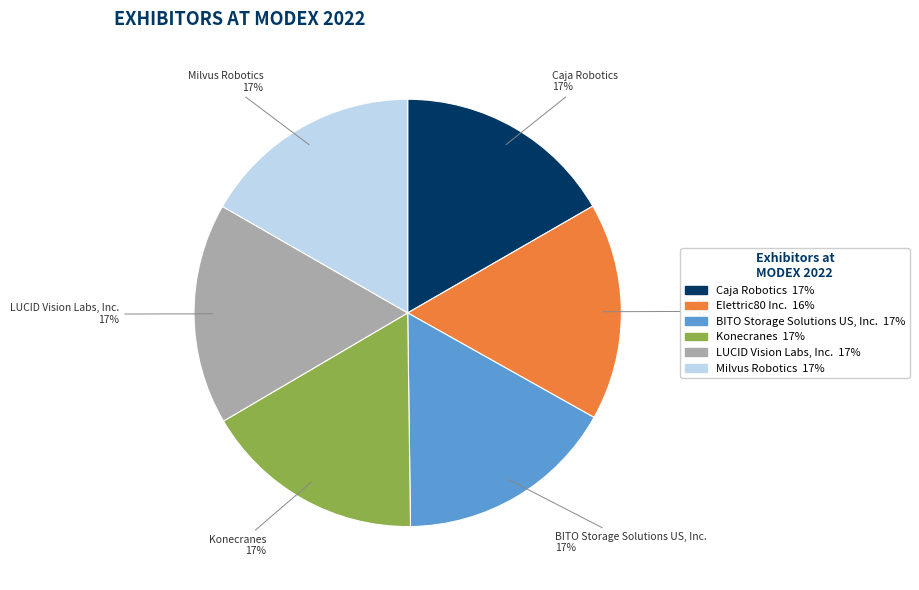

To the nearest percent, what is the combined percentage of LUCID Vision Labs, Inc. and Elettric80 Inc.?

33%